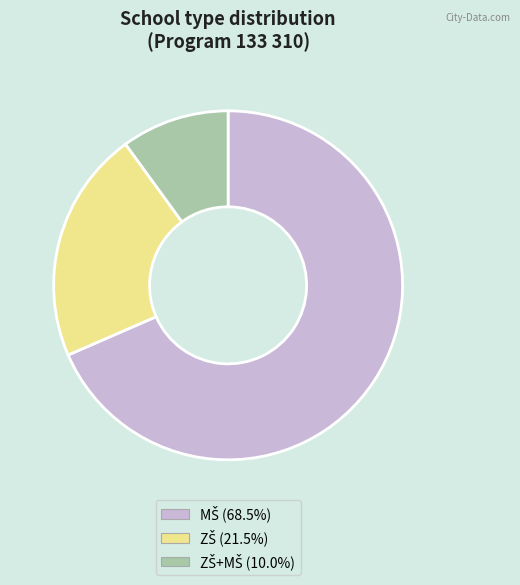

Is there a majority slice in this chart?

Yes